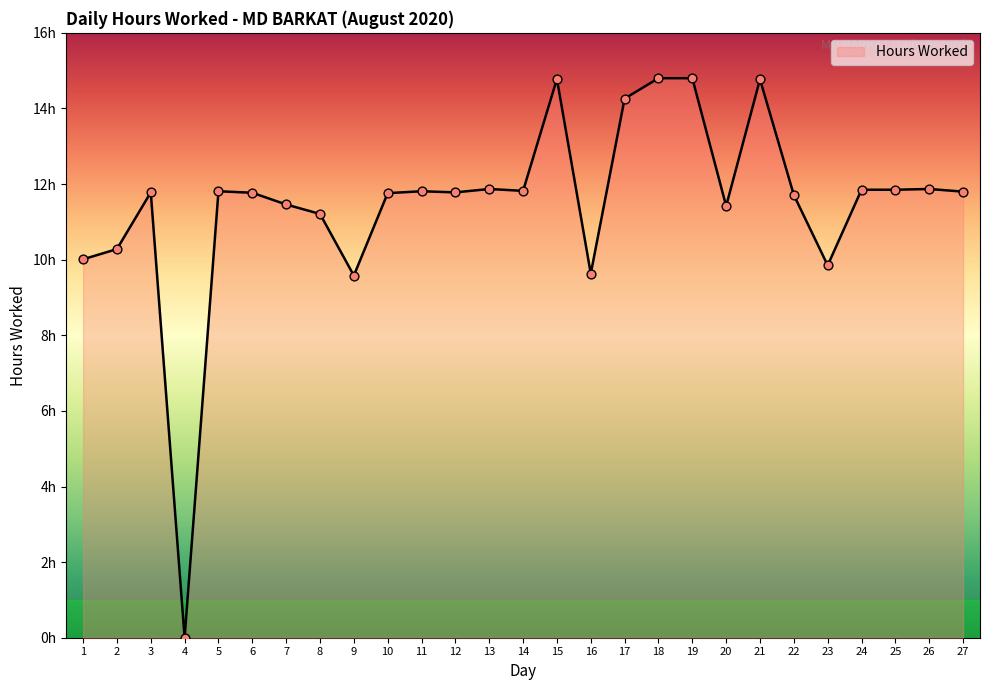

What is the ratio of the value at 2 to the value at 11?

0.9